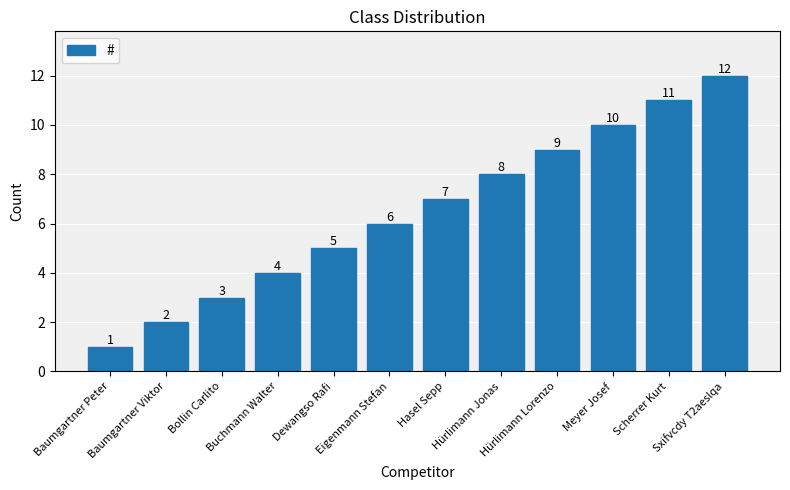

What is the difference between the maximum and minimum values?

11